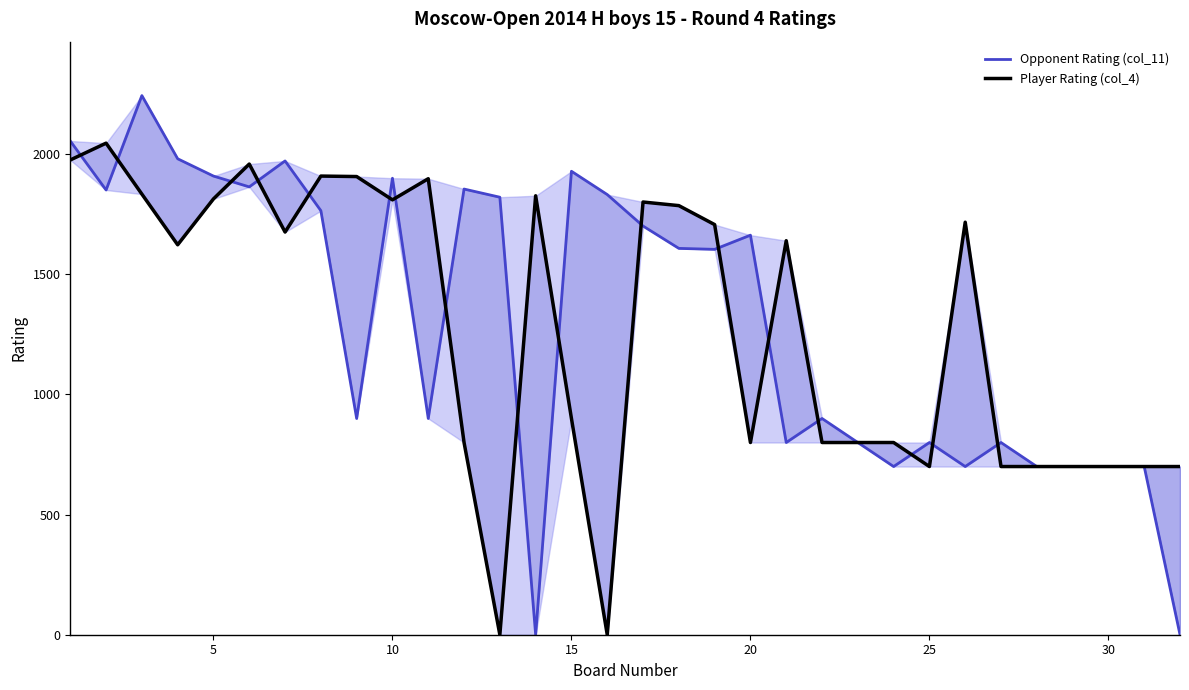

How many data points in Player Rating (col_4) are less than 1640?

16